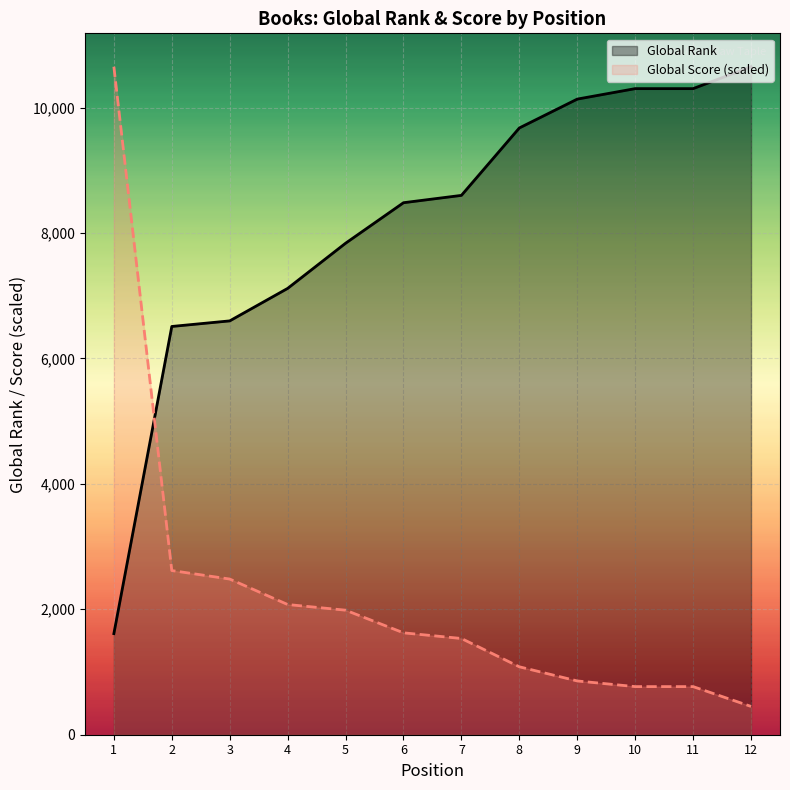

How many lines are shown in the chart?

2